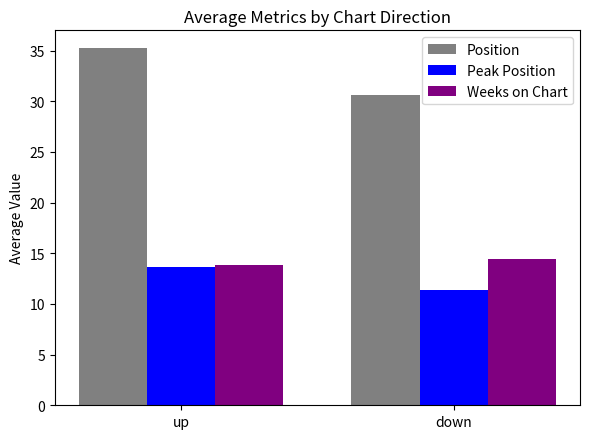

List the series in order of their peak value, highest first.

Position, Weeks on Chart, Peak Position